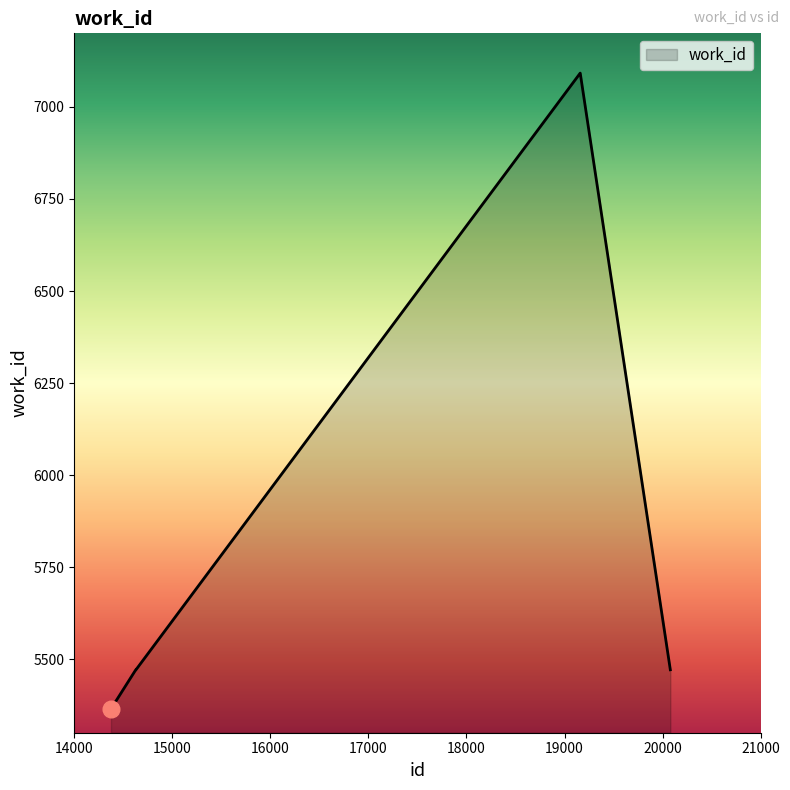

What is the difference between the second highest and minimum values?

106